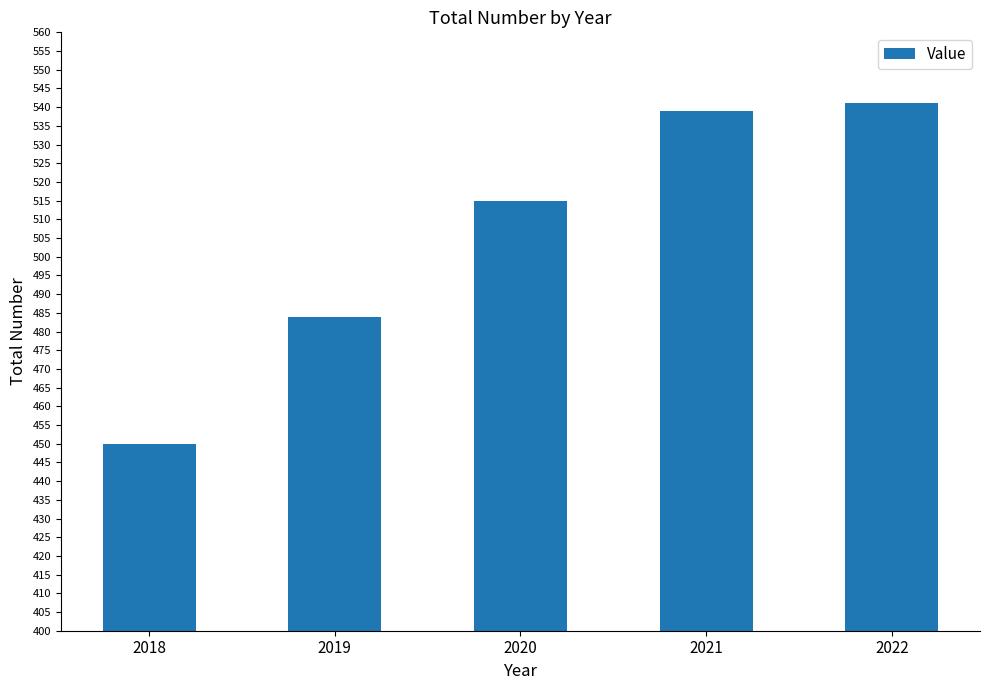

List the labels in order of value, smallest first.

2018, 2019, 2020, 2021, 2022